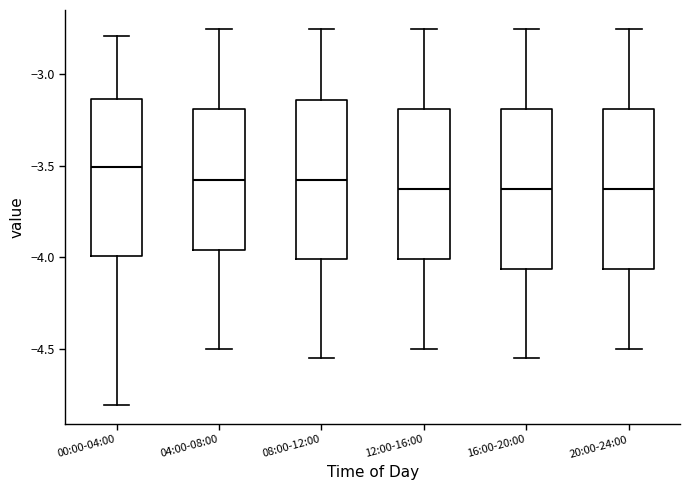

Reading left to right, transcribe this box plot: for each box, give where its median line is, the range the box spans, and where its two whiskers end, as read against the y-axis. The values are not printed on the chart, so give them approximately, as read against the axis.

00:00-04:00: median -3.50, box -4.00 to -3.15, whiskers -4.80 to -2.80
04:00-08:00: median -3.55, box -3.95 to -3.20, whiskers -4.50 to -2.75
08:00-12:00: median -3.55, box -4.00 to -3.15, whiskers -4.55 to -2.75
12:00-16:00: median -3.60, box -4.00 to -3.20, whiskers -4.50 to -2.75
16:00-20:00: median -3.60, box -4.05 to -3.20, whiskers -4.55 to -2.75
20:00-24:00: median -3.60, box -4.05 to -3.20, whiskers -4.50 to -2.75